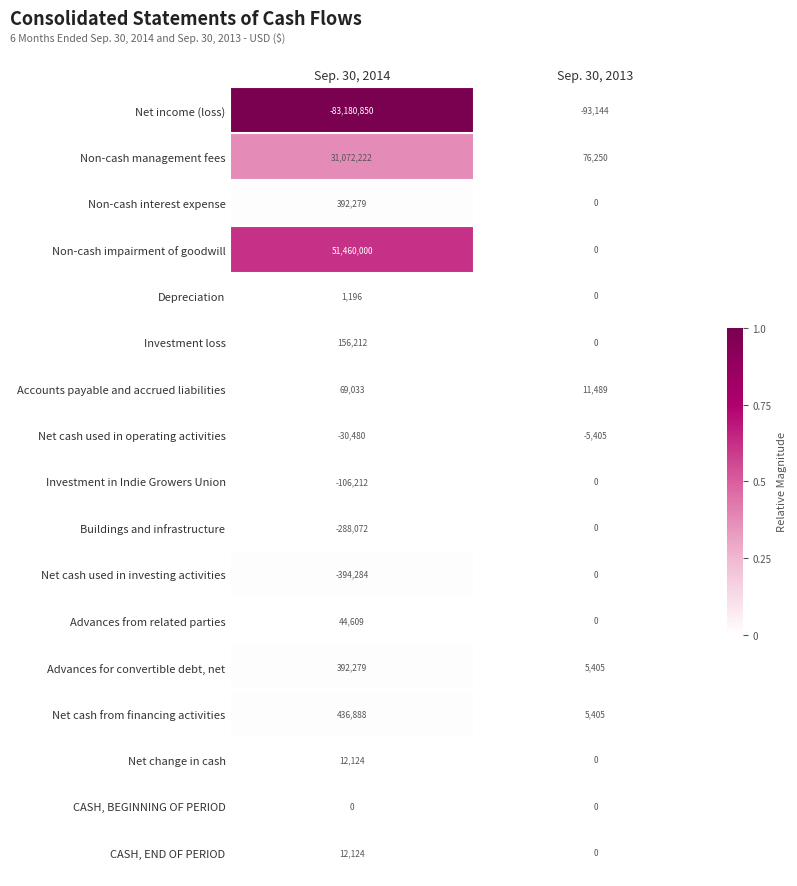

The Net change in cash series shows 2858 at Sep. 30, 2014. True or false?

False